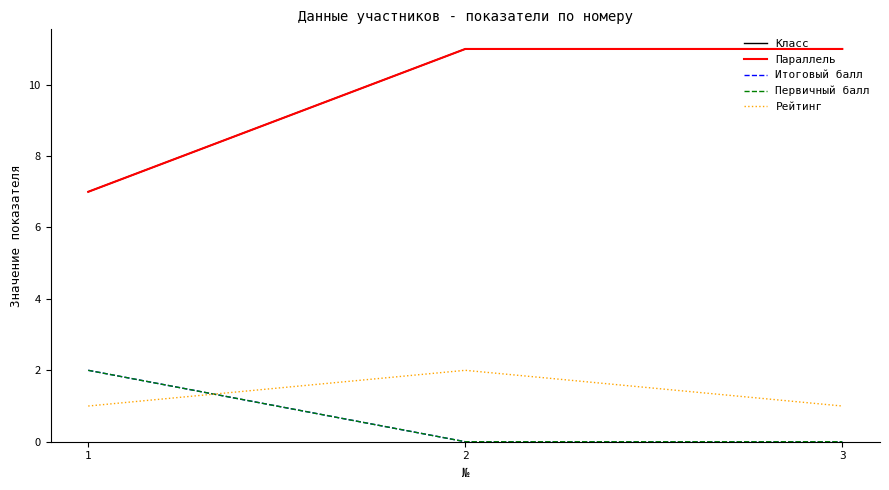

Does the chart have visible grid lines?

No